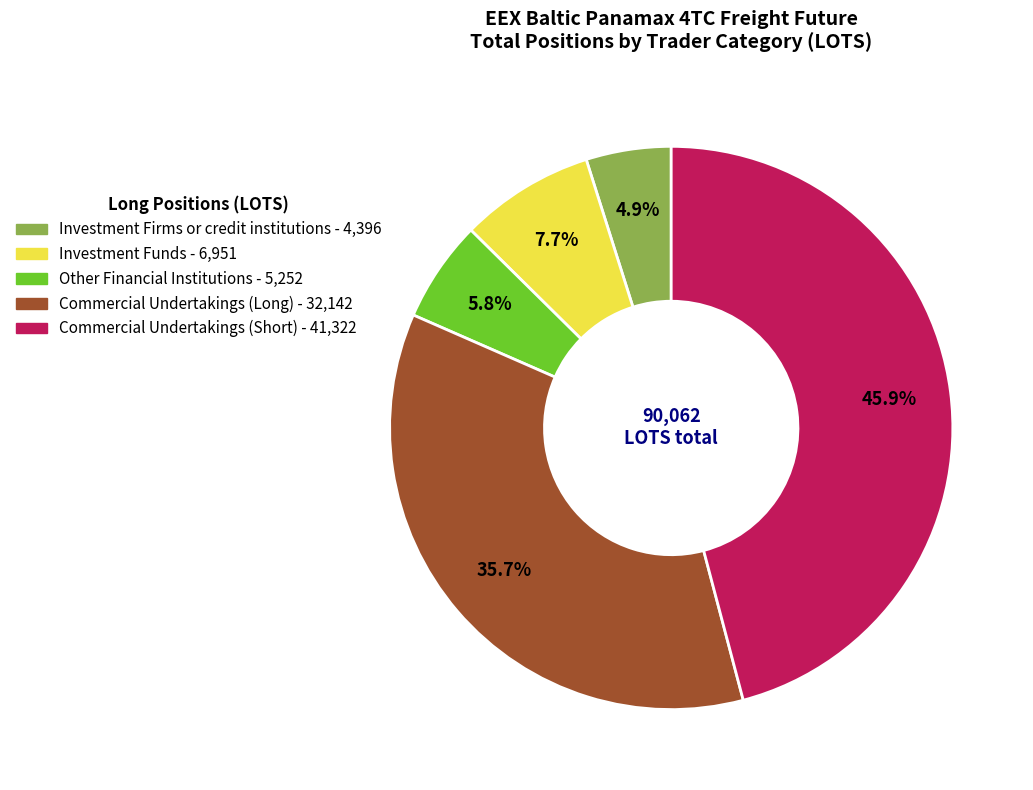

To the nearest percent, what is the average slice percentage?

20%